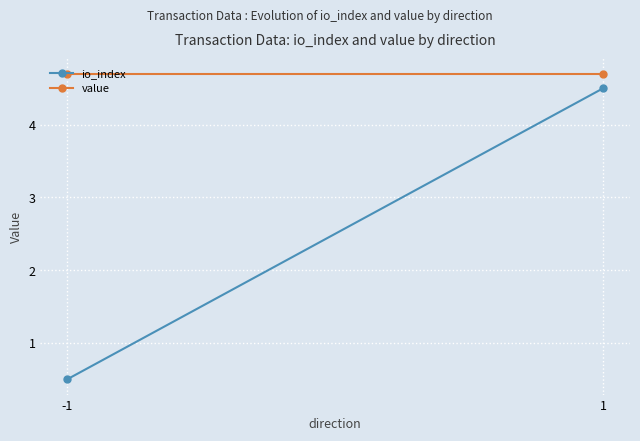

What is the difference between the io_index values at 1 and -1?

4.0